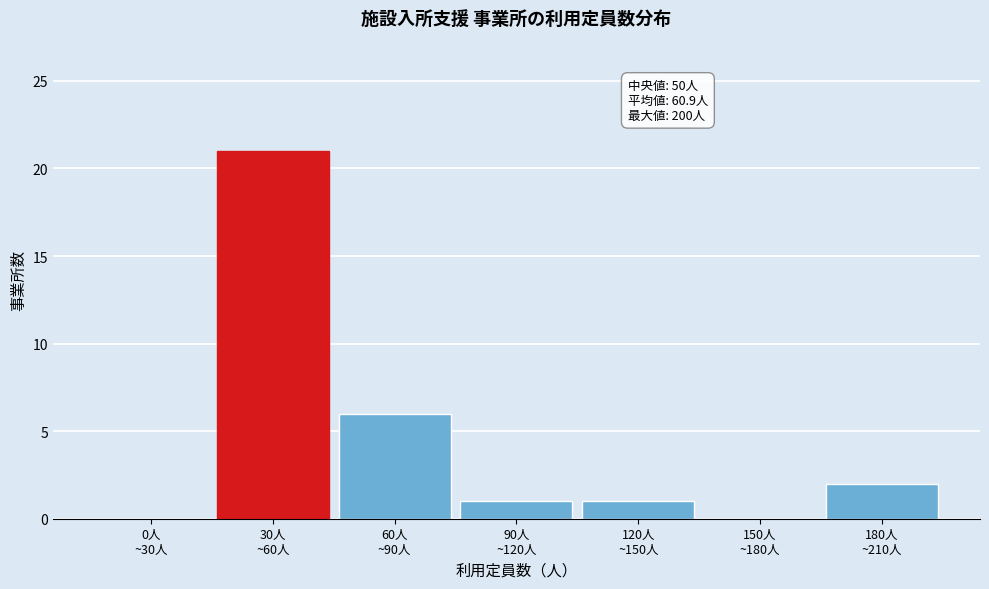

What is the sum of all values?

31